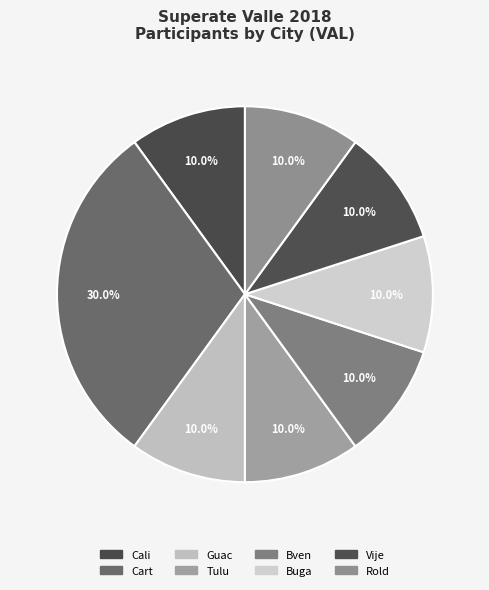

What percentage is NOT represented by Rold?

90.0%